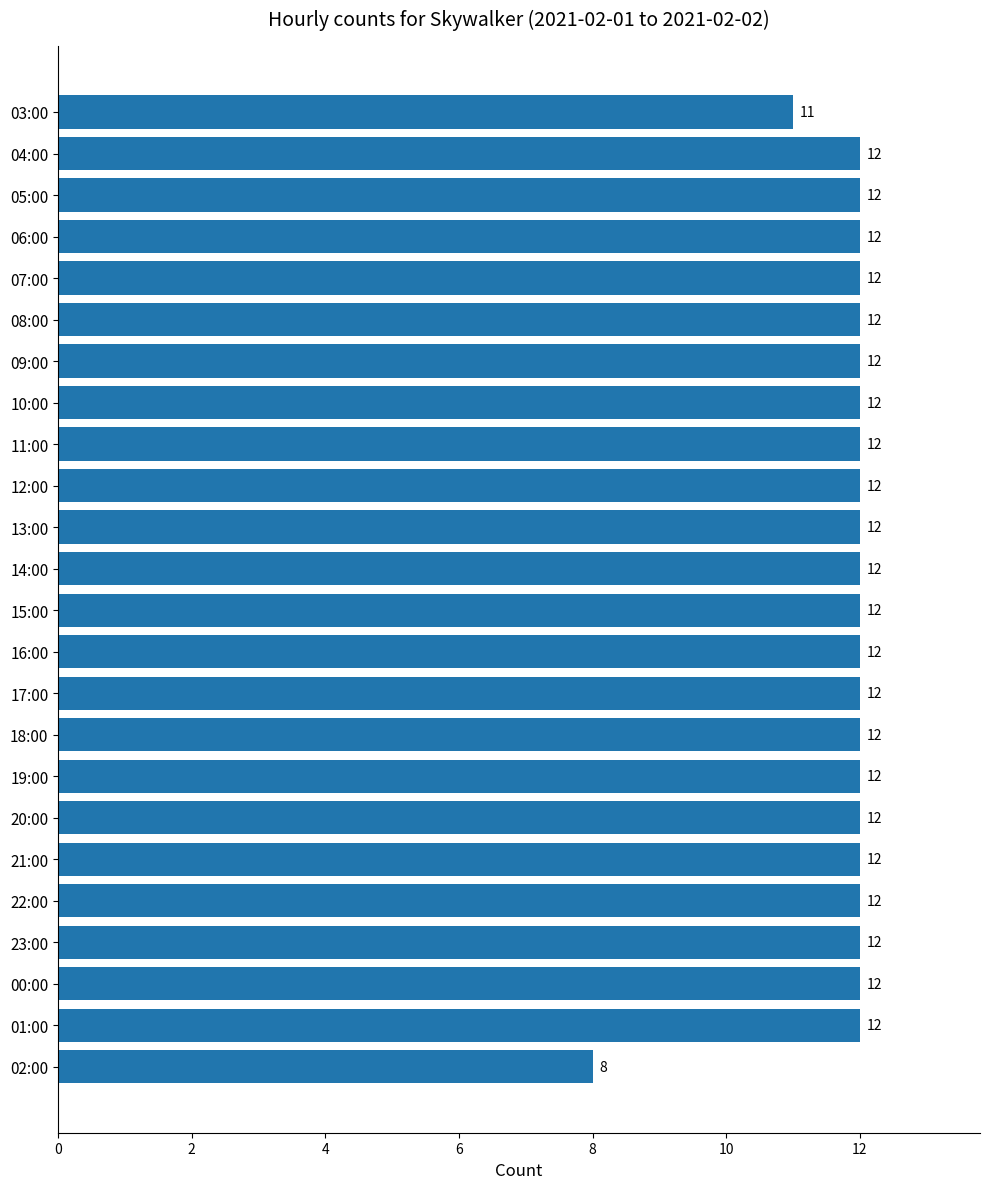

Reading top to bottom, transcribe all the data shown in this chart.

03:00=11	04:00=12	05:00=12	06:00=12	07:00=12	08:00=12	09:00=12	10:00=12	11:00=12	12:00=12	13:00=12	14:00=12	15:00=12	16:00=12	17:00=12	18:00=12	19:00=12	20:00=12	21:00=12	22:00=12	23:00=12	00:00=12	01:00=12	02:00=8